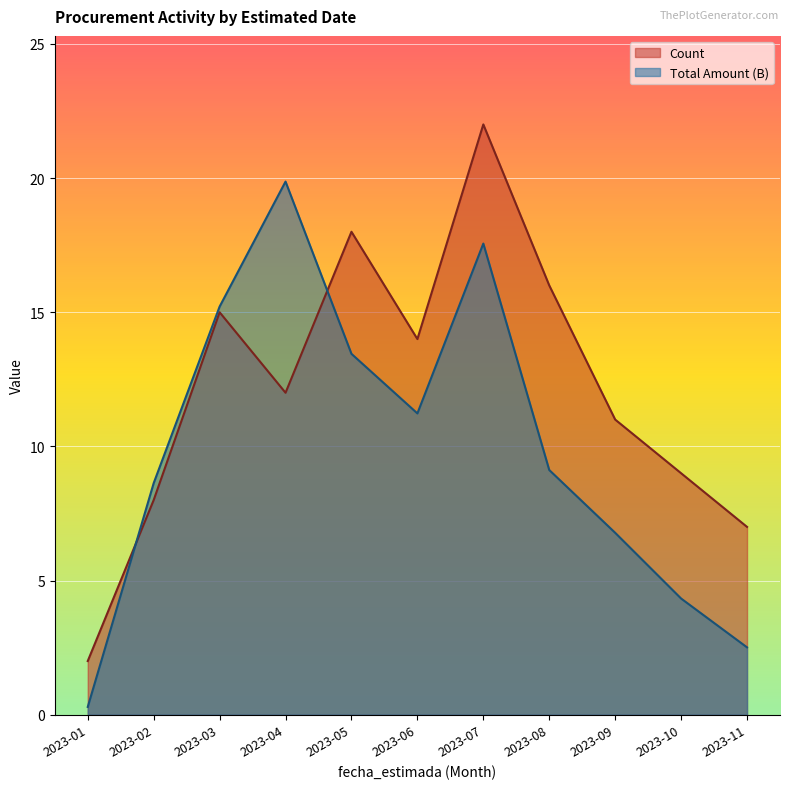

What is the total value across all series at 2023-08?

25.1